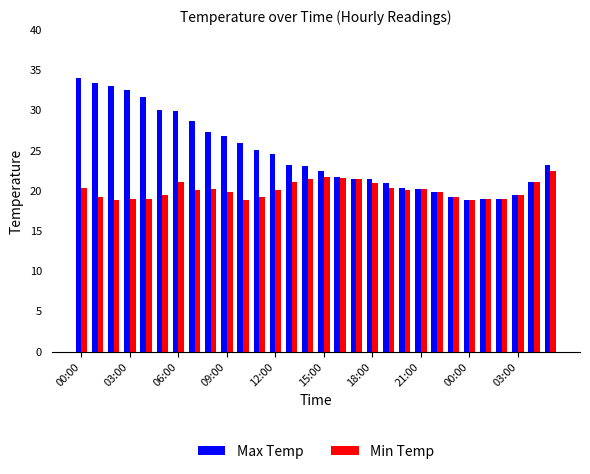

What is the difference between the second highest and minimum values in the Max Temp series?

14.5